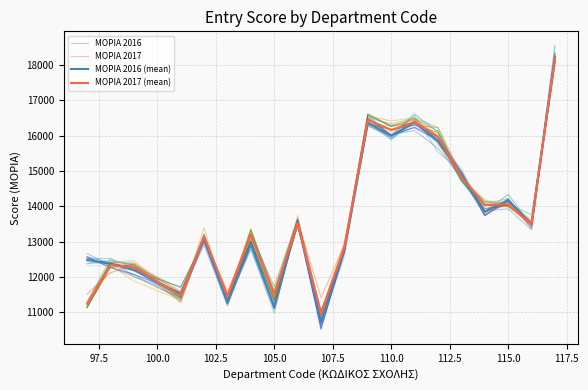

True or false: ΜΟΡΙΑ 2017 and ΜΟΡΙΑ 2016 (mean) cross at least once.

True